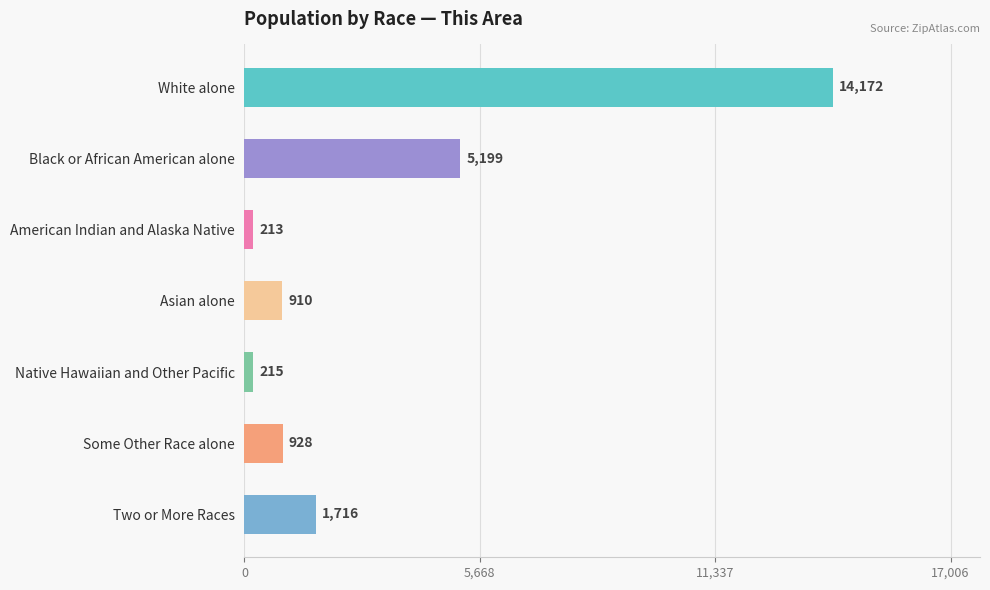

Is it true that the value at Asian alone is 910?

True